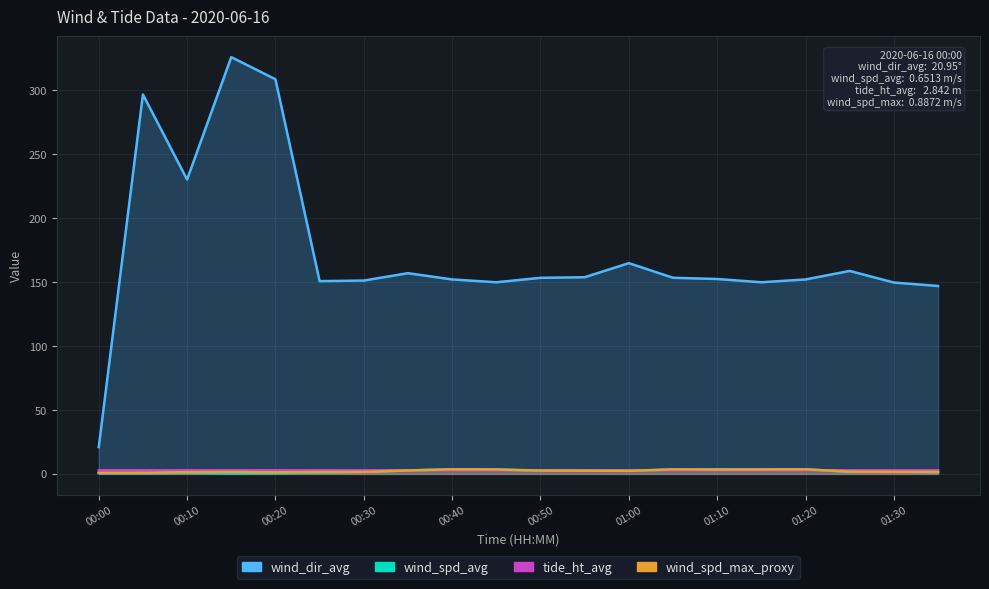

What position from the right is 01:30?

2